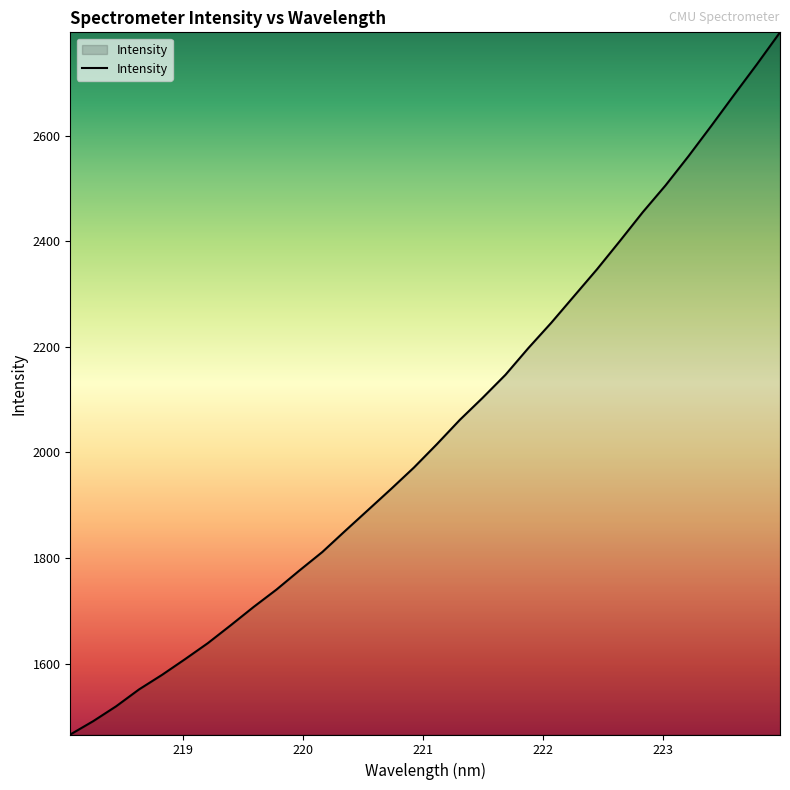

What is the smallest value displayed?

1465.9